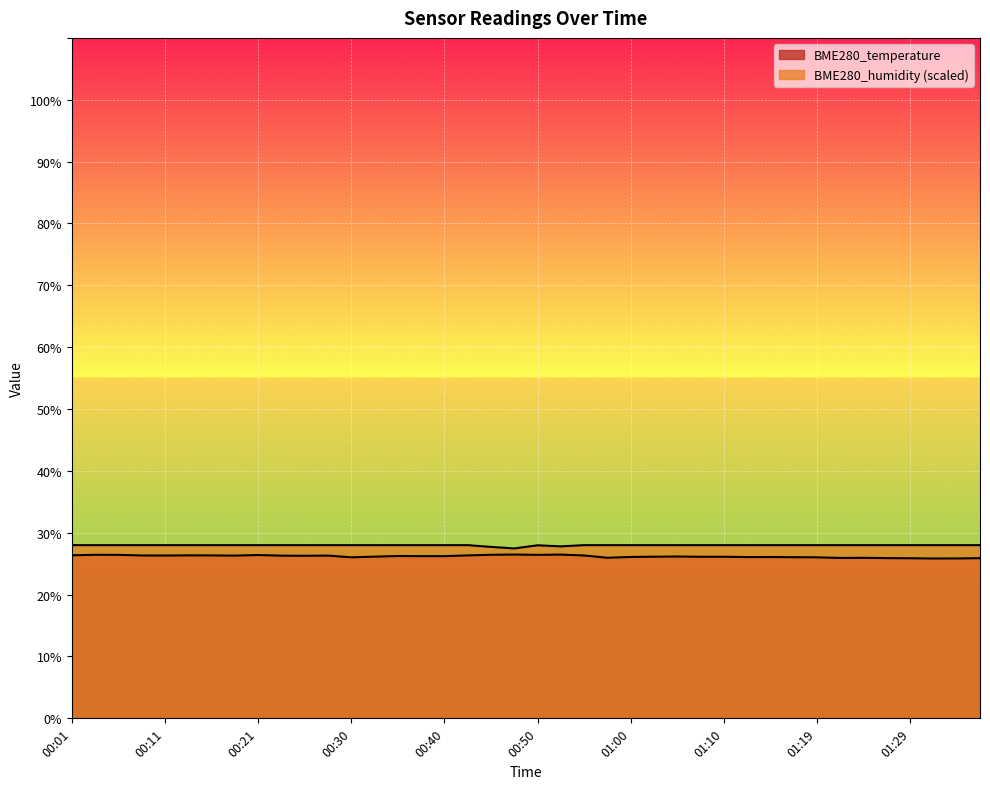

True or false: BME280_humidity and BME280_temperature cross at least once.

False